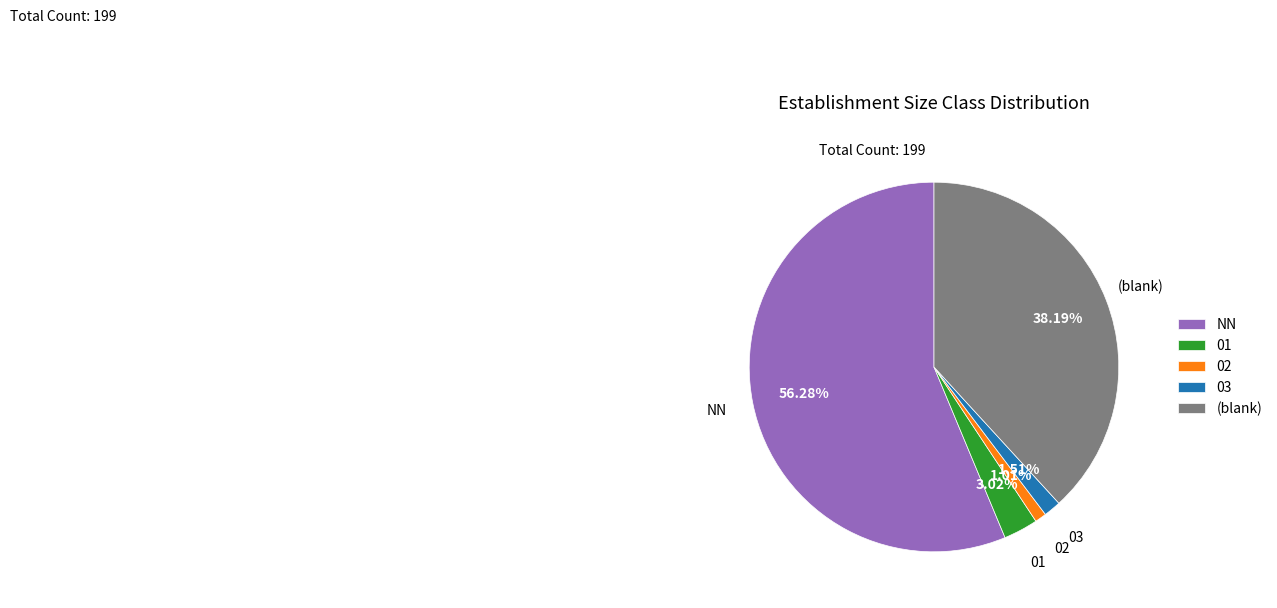

To the nearest percent, what is the average slice percentage?

20%